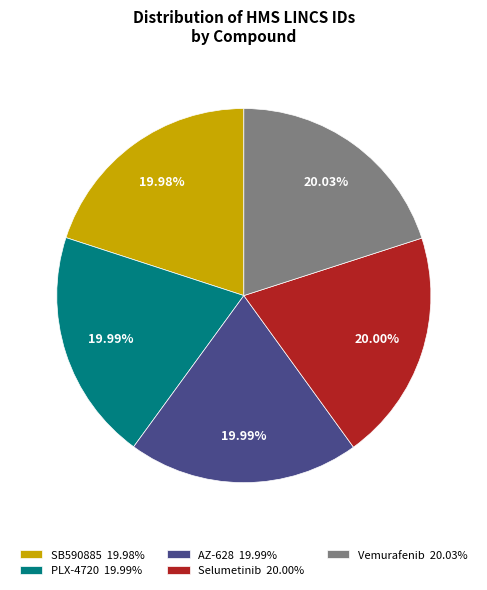

What is the ratio of the value at SB590885 19.98% to the value at Selumetinib 20.00%?

1.0